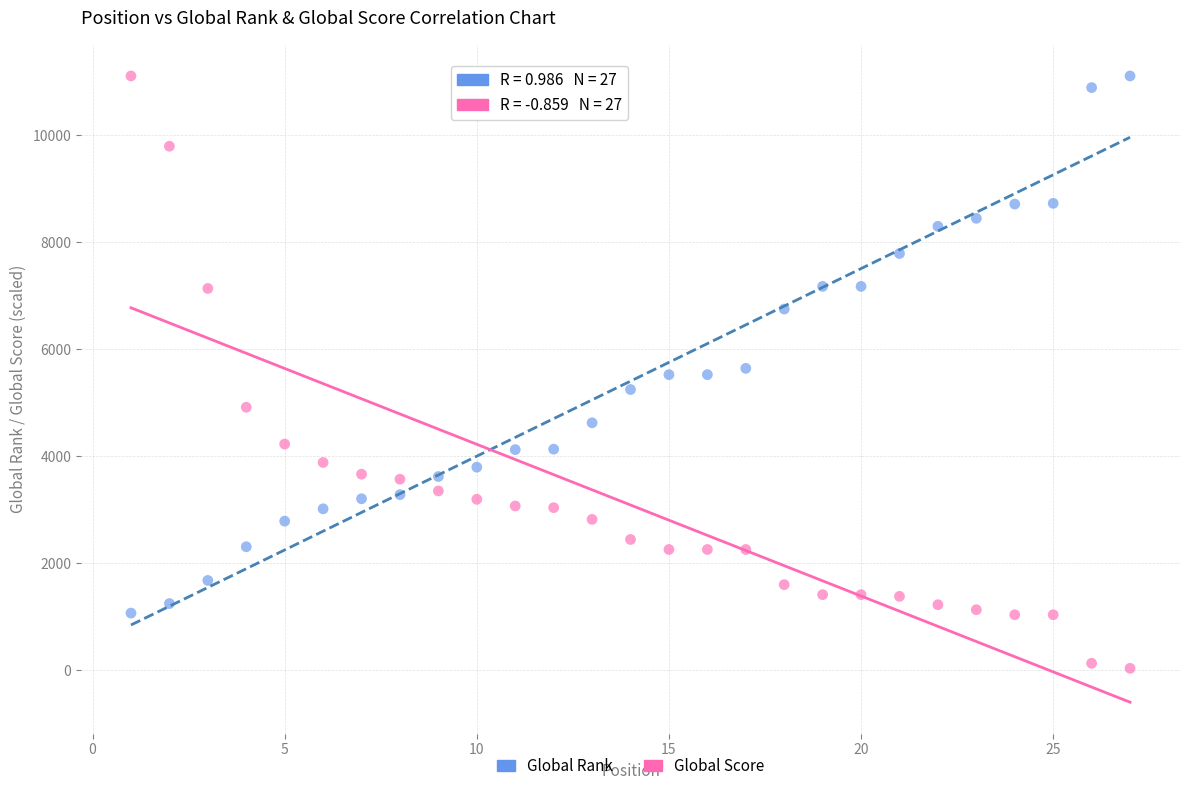

Across all data points, what is the range of X values (max minus min)?

26.0